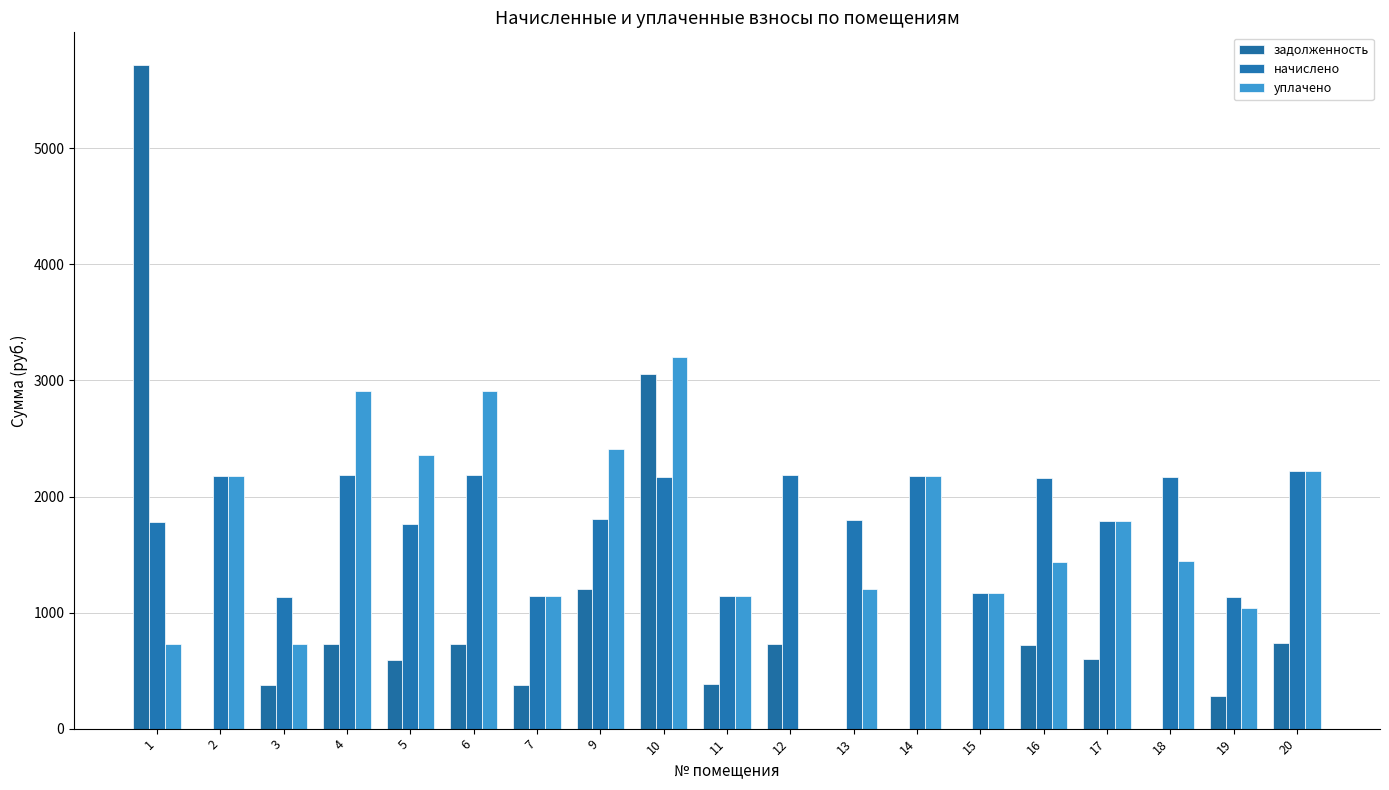

Is it true that уплачено equals 1442.8 at 18?

True